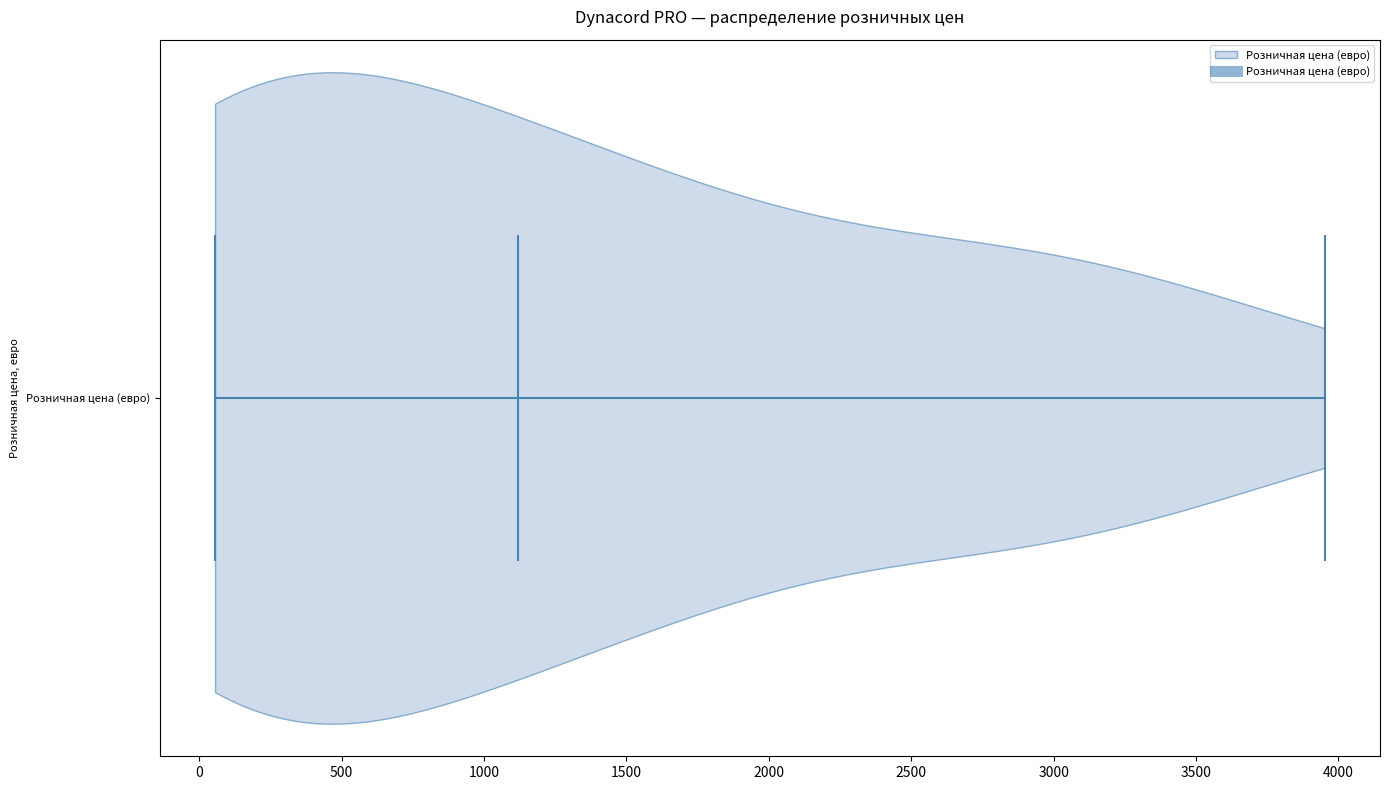

What is the highest point the violin for Розничная цена (евро) reaches on the x-axis? The values are not printed on the chart, so give them approximately, as read against the axis.

3950